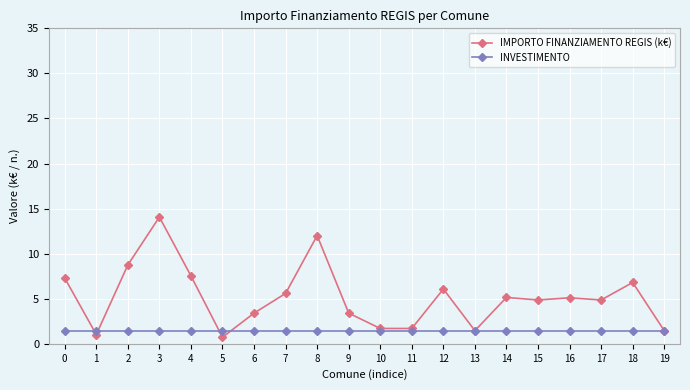

Which series has the largest range (max minus min)?

IMPORTO FINANZIAMENTO REGIS (k€)